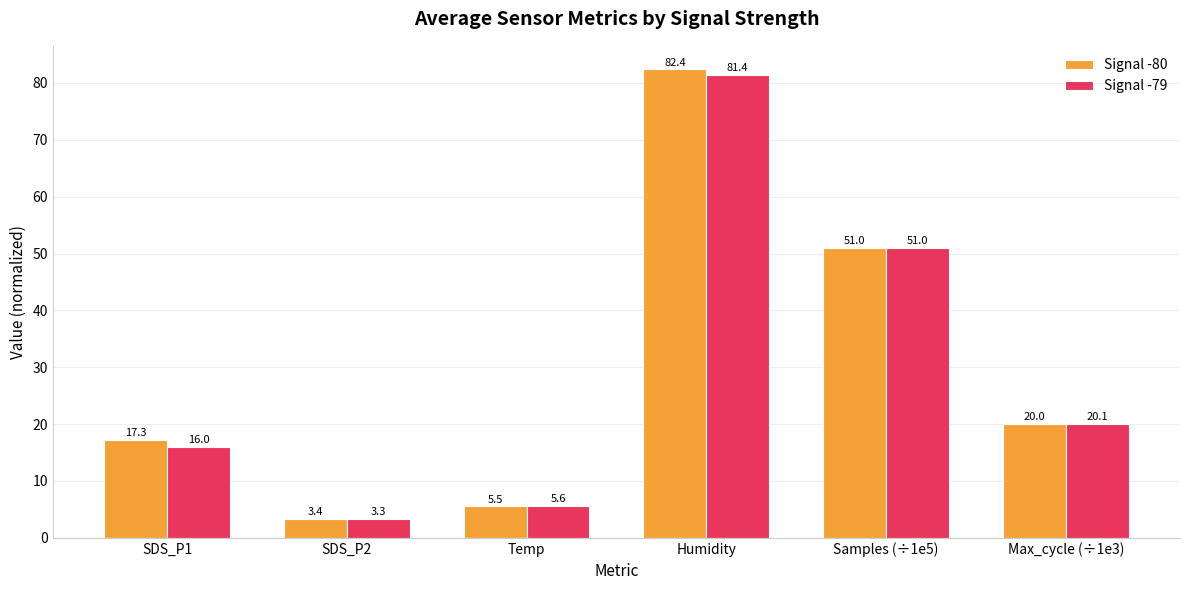

What are all the series names shown in the legend?

Signal -80, Signal -79